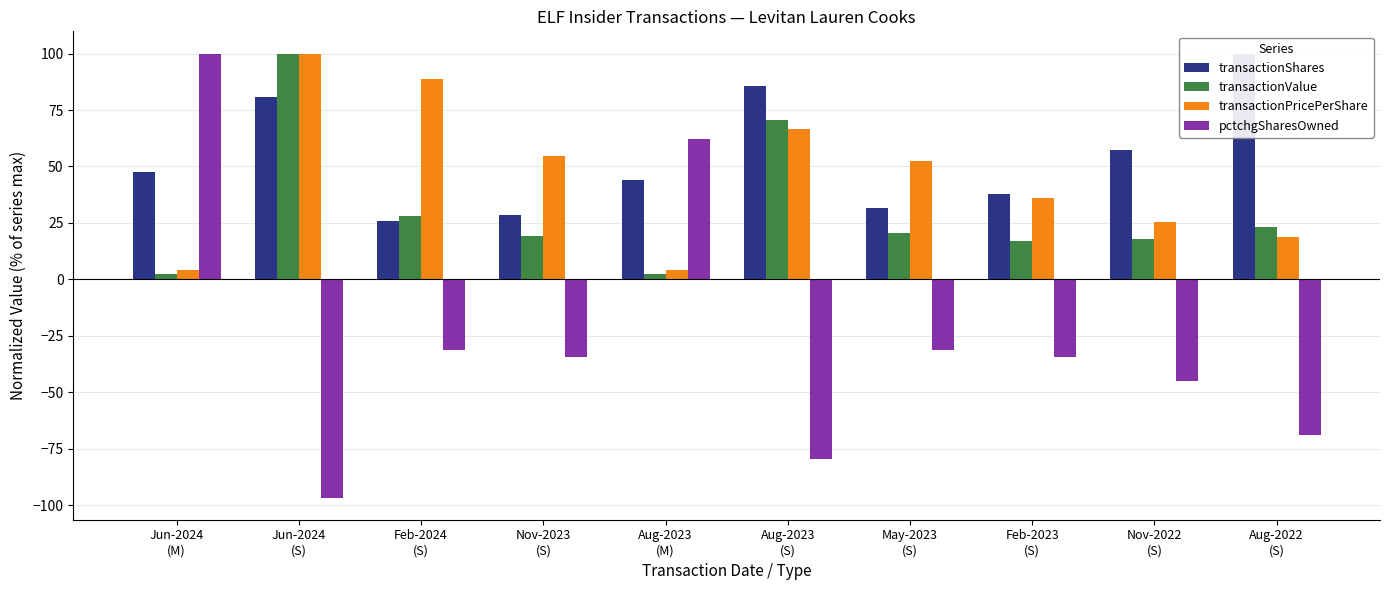

How many bars are there in each group?

4